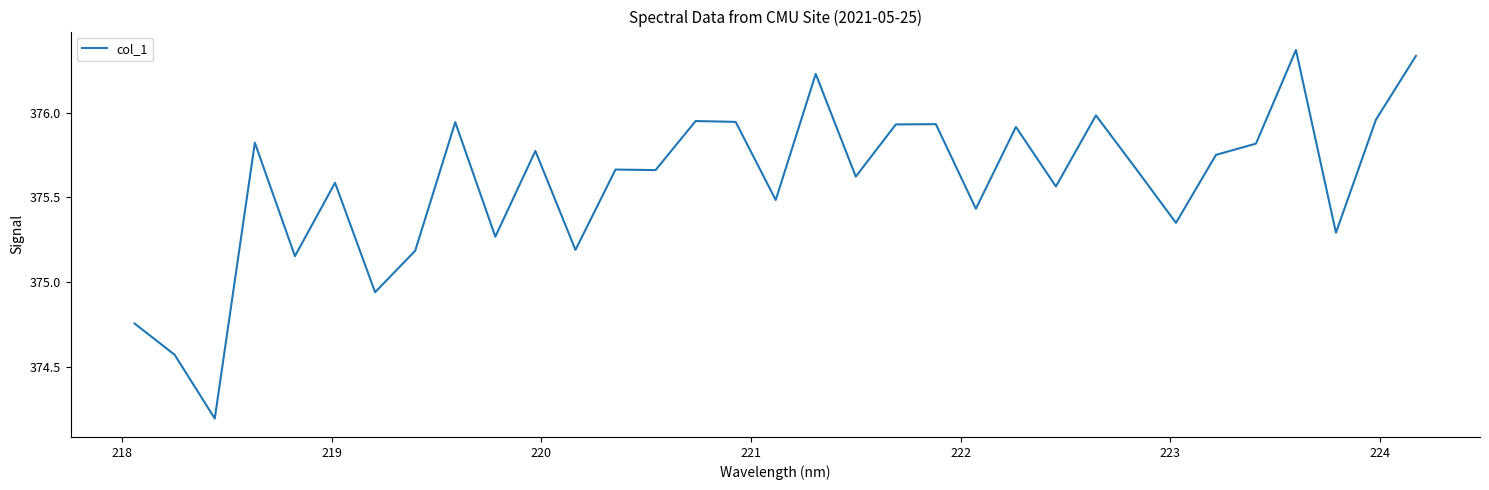

What is the smallest value displayed?

374.2